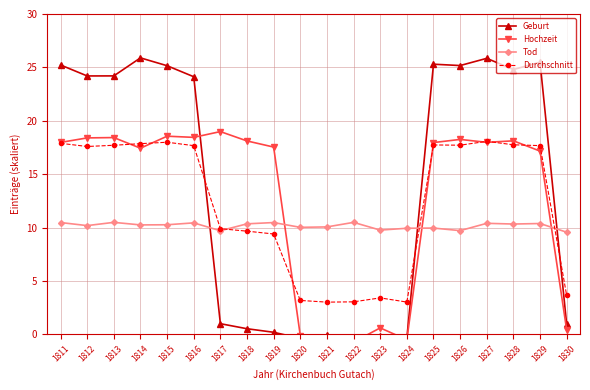

What is the average value of the Durchschnitt series?

12.2